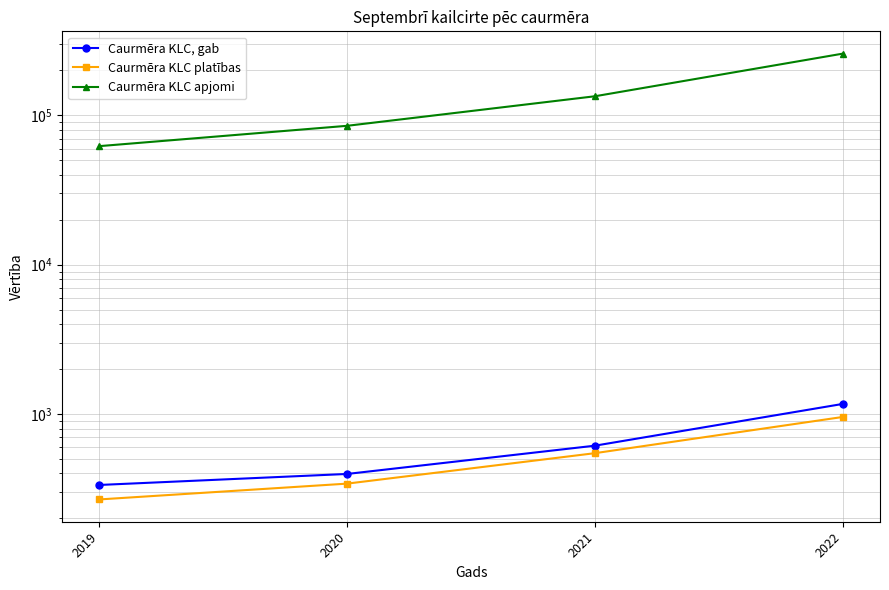

Which series has the largest range (max minus min)?

Caurmēra KLC apjomi